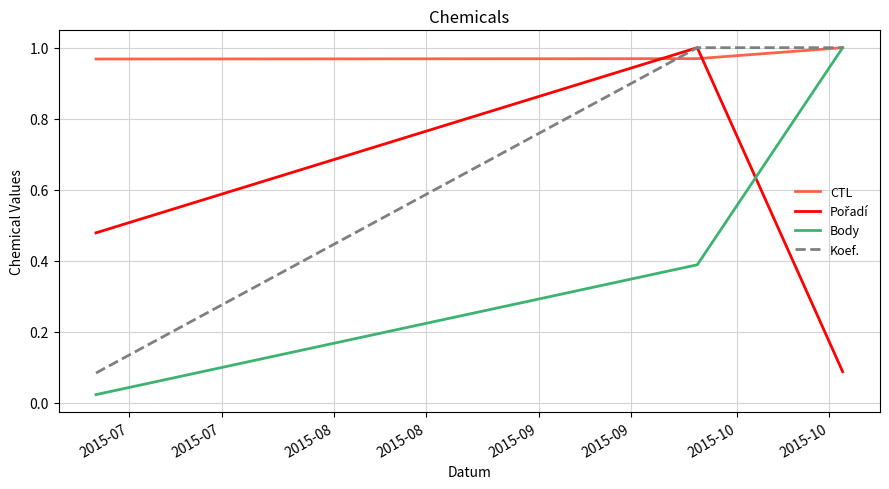

Which series has the largest total across all categories?

CTL